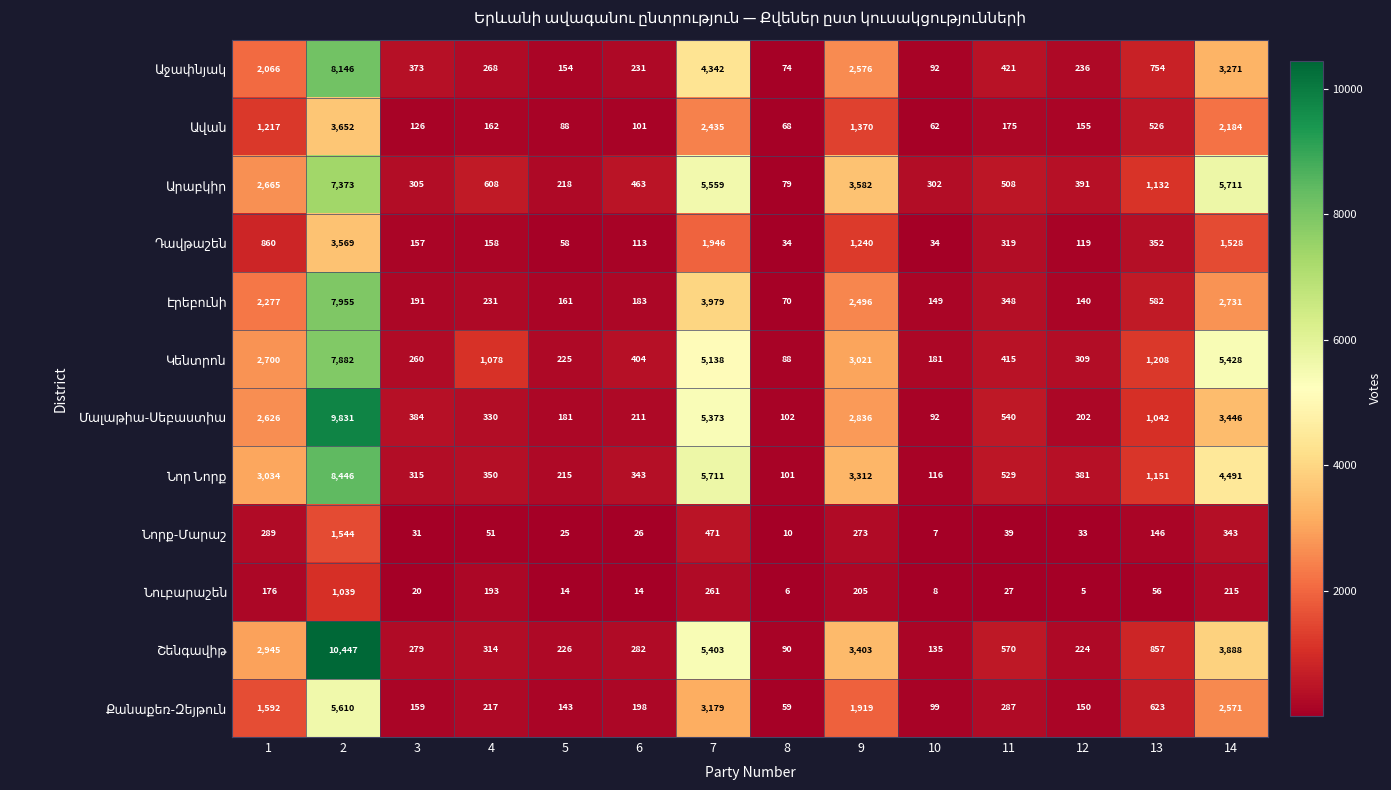

What is the total value across all series at 10?

1277